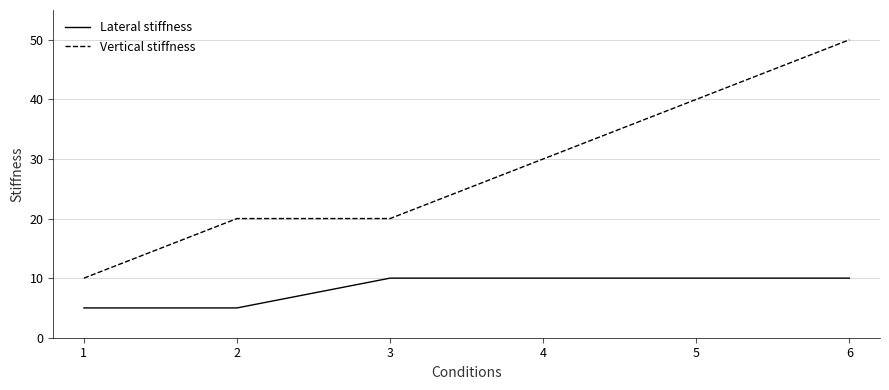

At 6, list the series in order from smallest to largest.

Lateral stiffness, Vertical stiffness